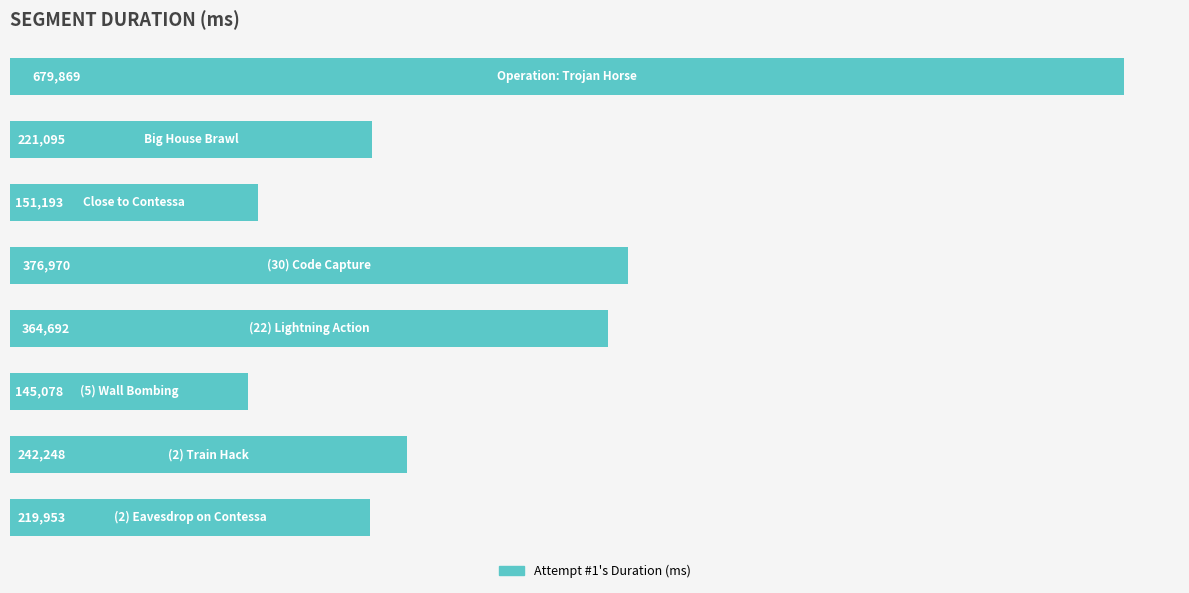

What is the maximum value shown in the chart?

679869